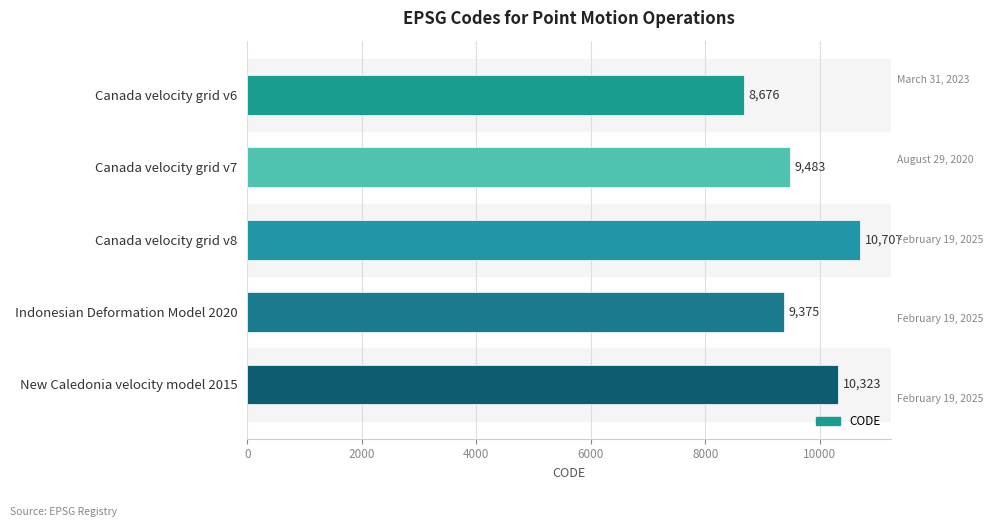

How many data points are less than 9483?

2